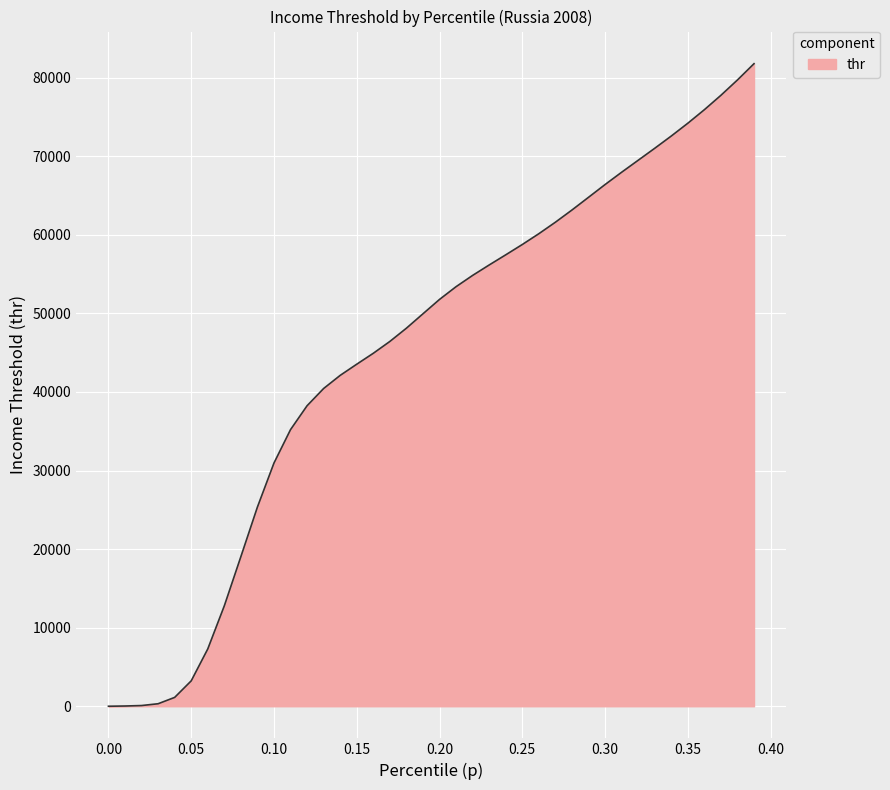

Count the number of data series in this chart.

1